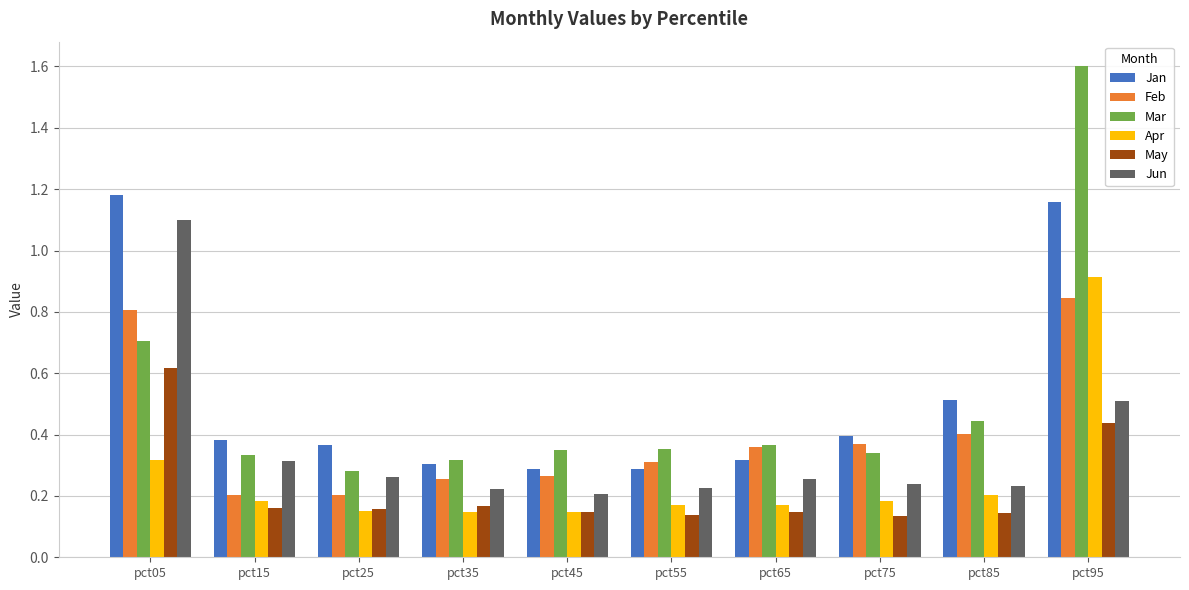

At pct85, list the series in order from largest to smallest.

Jan, Mar, Feb, Jun, Apr, May